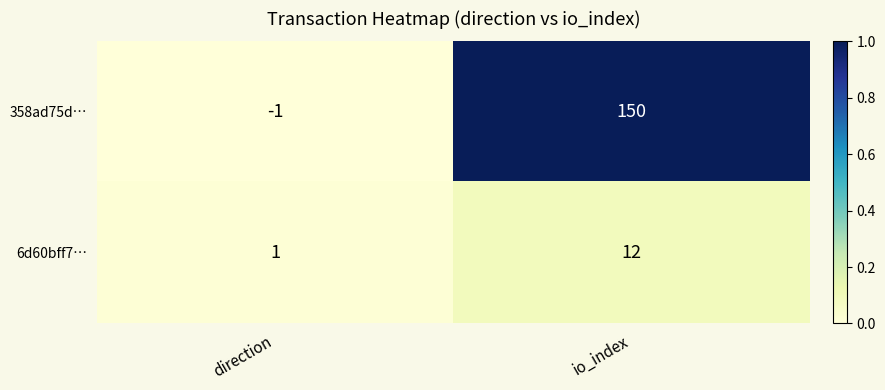

What is the difference between the maximum and minimum values in the 6d60bff7… series?

11